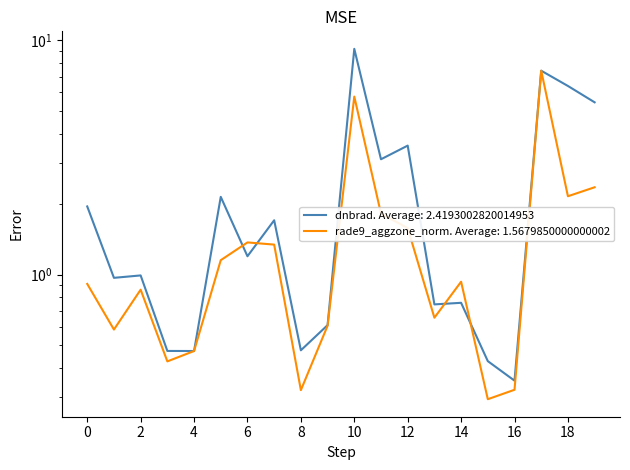

How many data points does each series have?

20